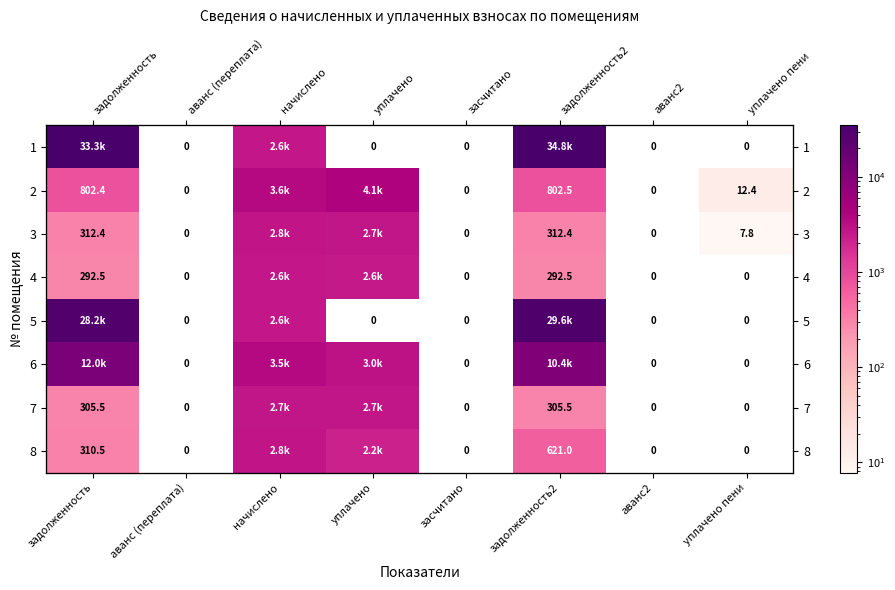

At which label does 4 first exceed 292?

задолженность